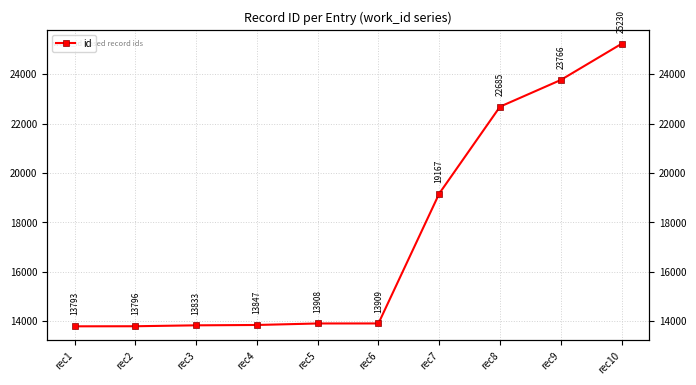

What is the maximum value shown in the chart?

25230